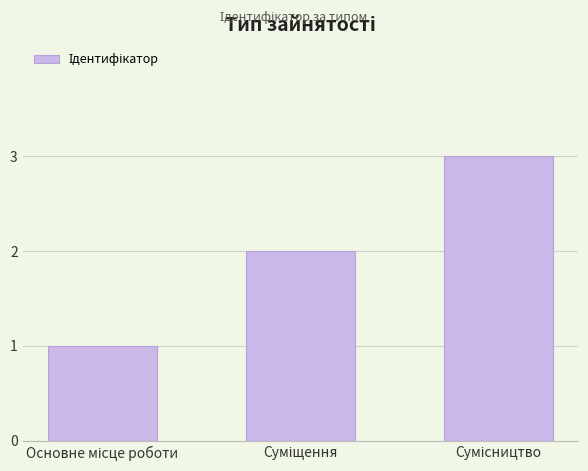

What is the greatest value displayed?

3